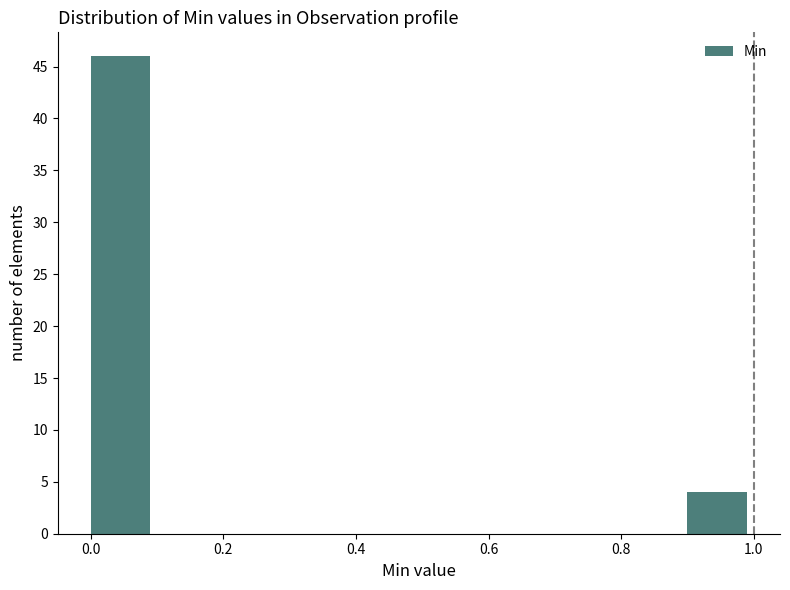

Reading left to right, transcribe this chart: for each bar, give the range it covers on the x-axis and its height. The values are not printed on the chart, so give them approximately, as read against the axis.

0.0 to 0.1: 46
0.1 to 0.2: 0
0.2 to 0.3: 0
0.3 to 0.4: 0
0.4 to 0.5: 0
0.5 to 0.6: 0
0.6 to 0.7: 0
0.7 to 0.8: 0
0.8 to 0.9: 0
0.9 to 1.0: 4